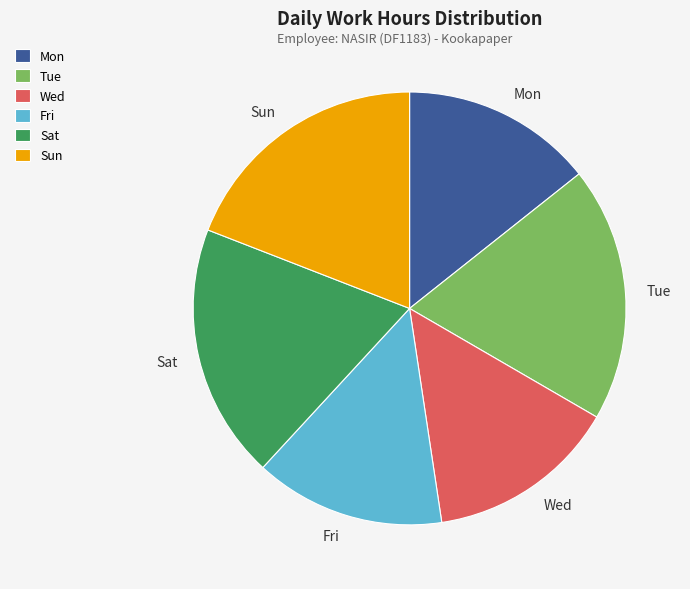

How many segments does this pie chart have?

6